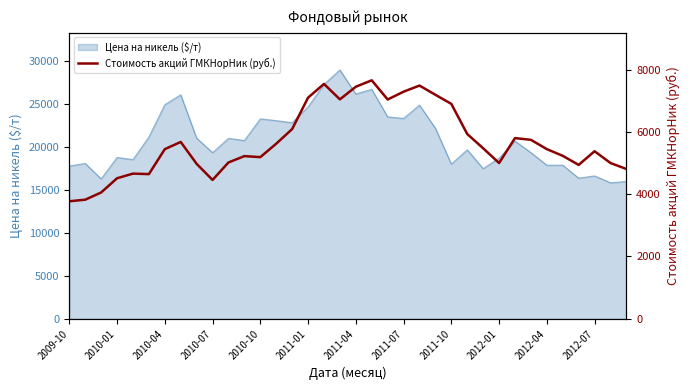

The value of Цена на никель ($/т) at 2009-10 is 8980. True or false?

False